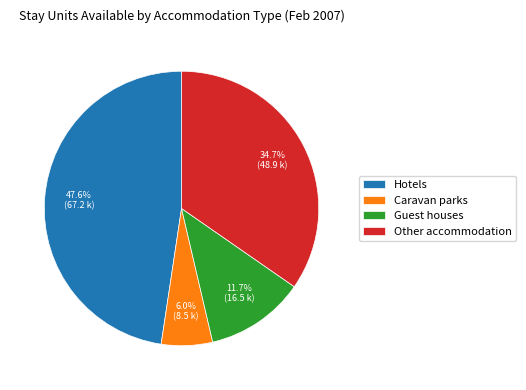

Which has a higher value, Guest houses or Hotels?

Hotels